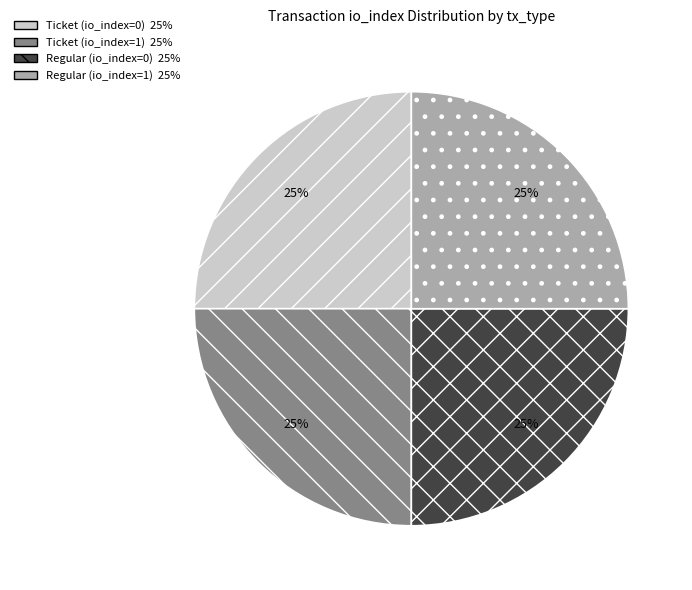

What is the ratio of the value at Regular (io_index=1) to the value at Ticket (io_index=1)?

1.0